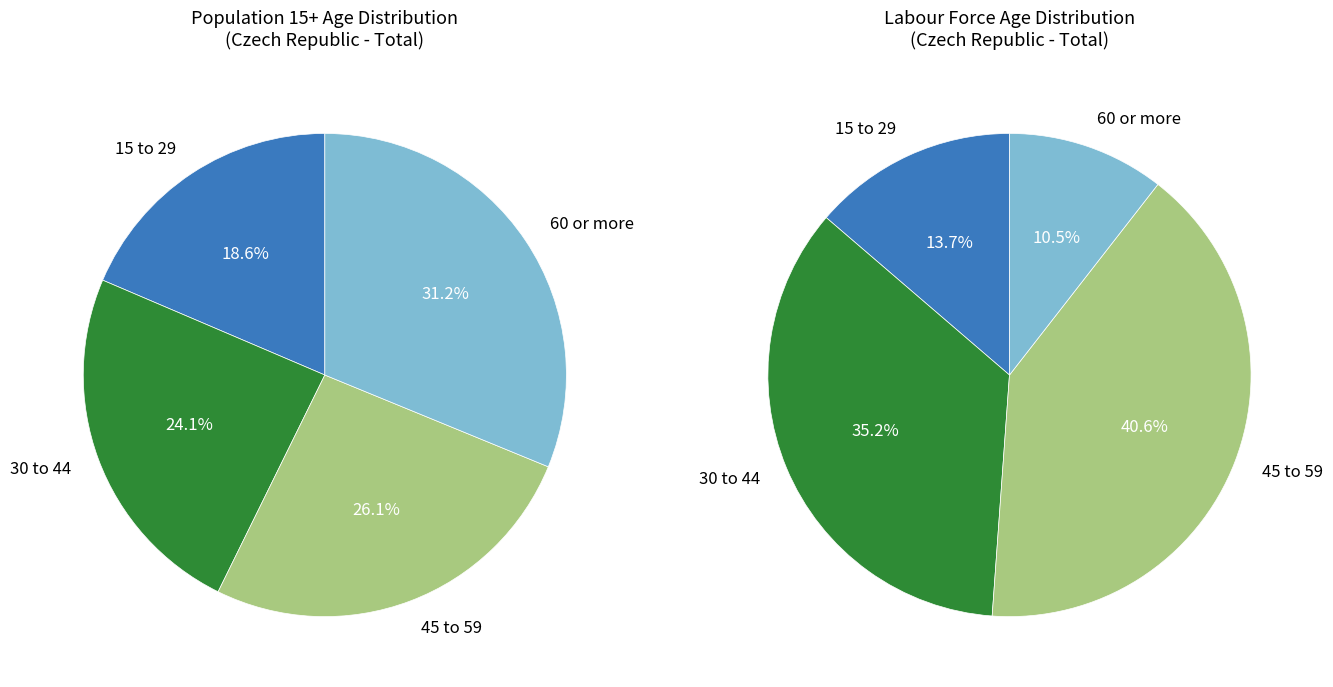

Which slice is the smallest?

15 to 29